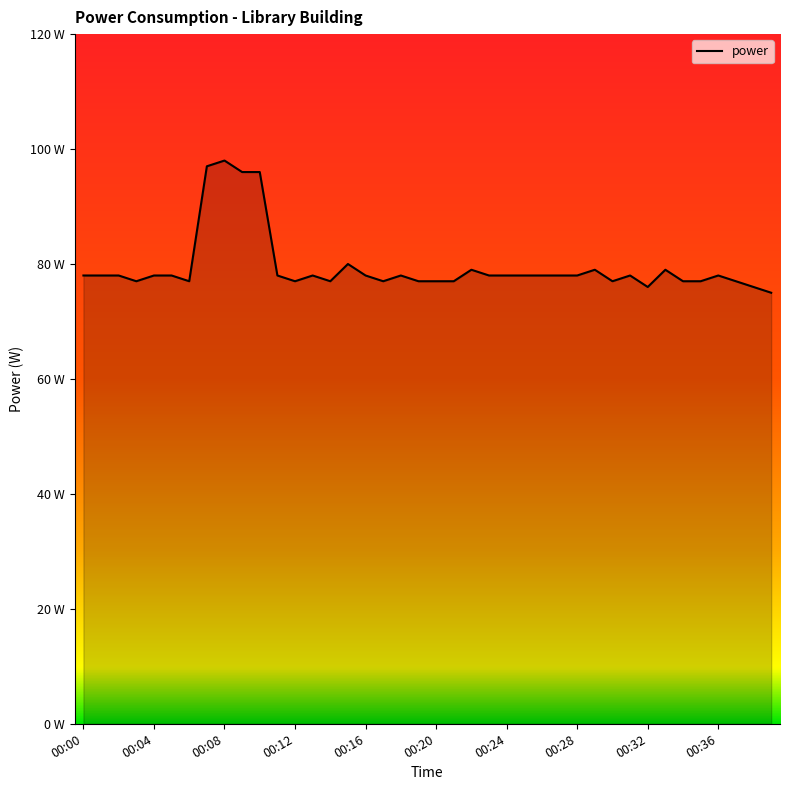

At which label is the value closest to 86?

00:15